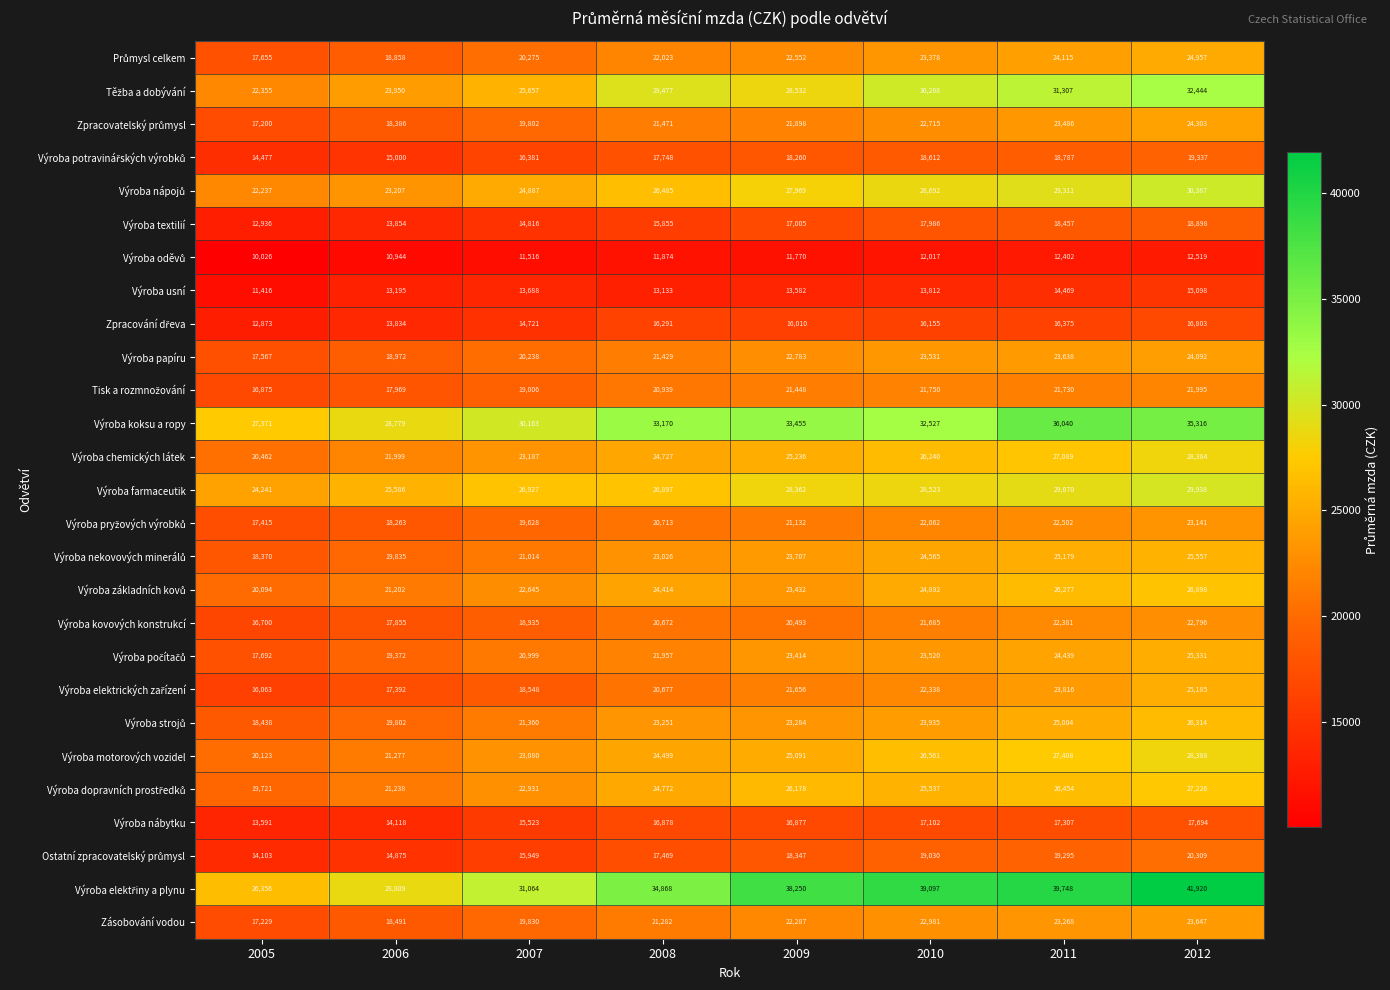

Which label corresponds to the largest value in the chart?

2012